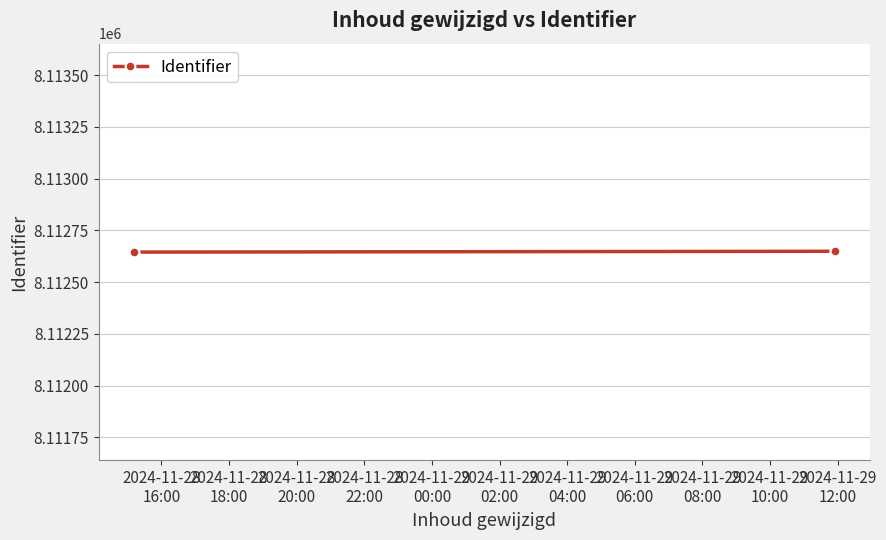

What is the greatest value displayed?

8112652